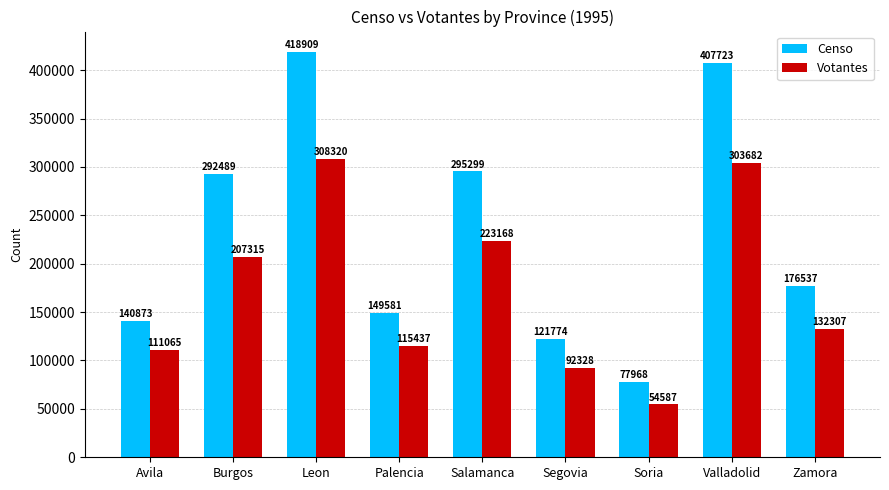

True or false: Votantes has a value of 54587 at Soria.

True